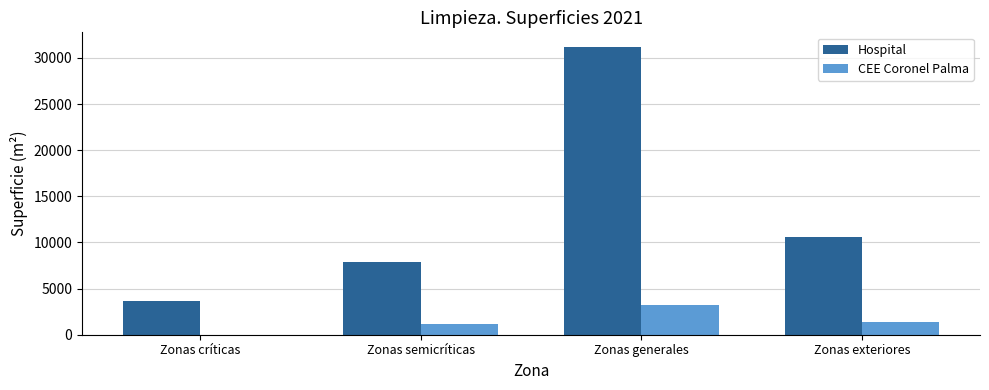

What are all the series names shown in the legend?

Hospital, CEE Coronel Palma